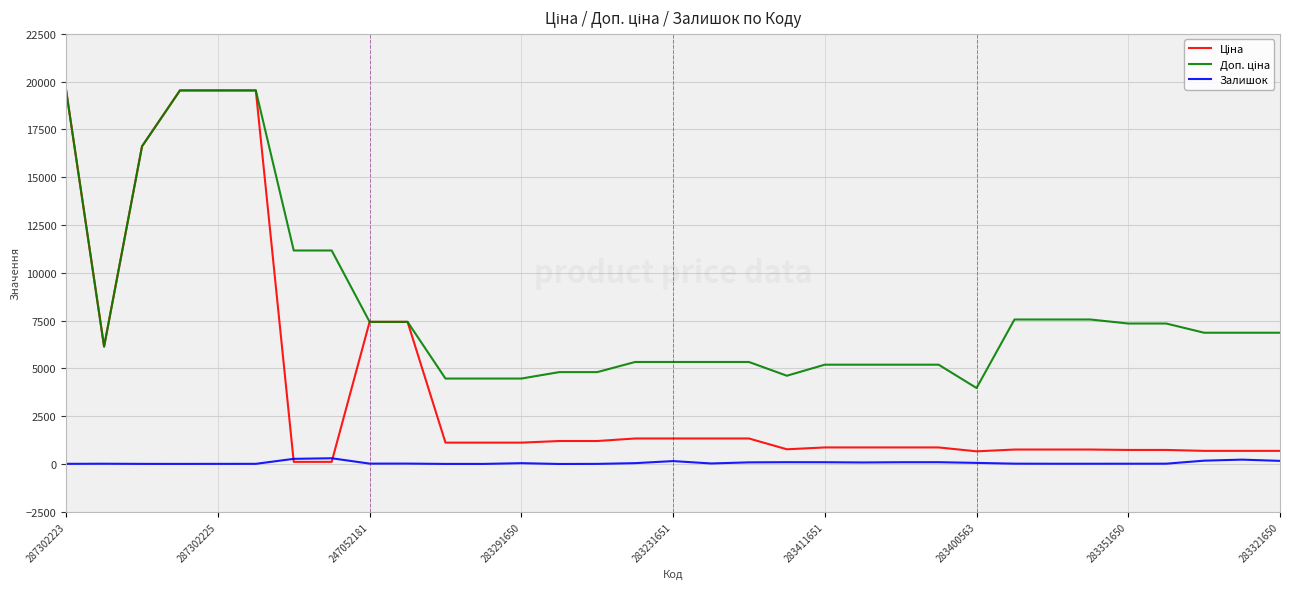

At how many categories does at least one series exceed 18195?

4